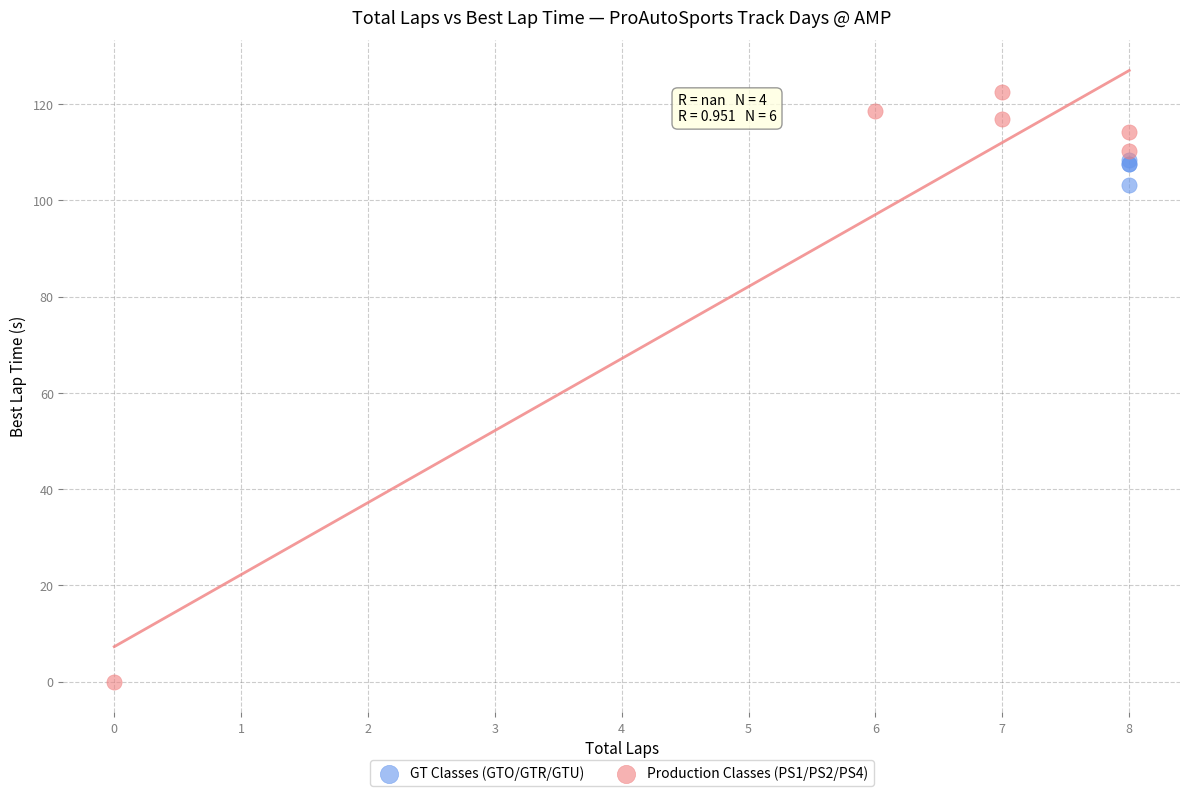

Which series reaches the minimum Y coordinate?

Production Classes (PS1/PS2/PS4)